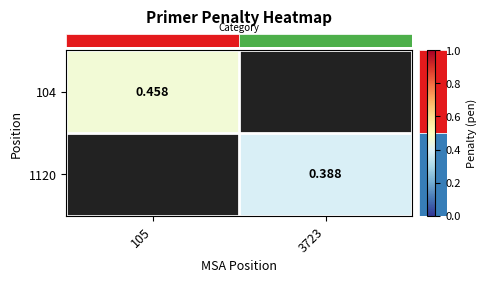

Count the number of data series in this chart.

2